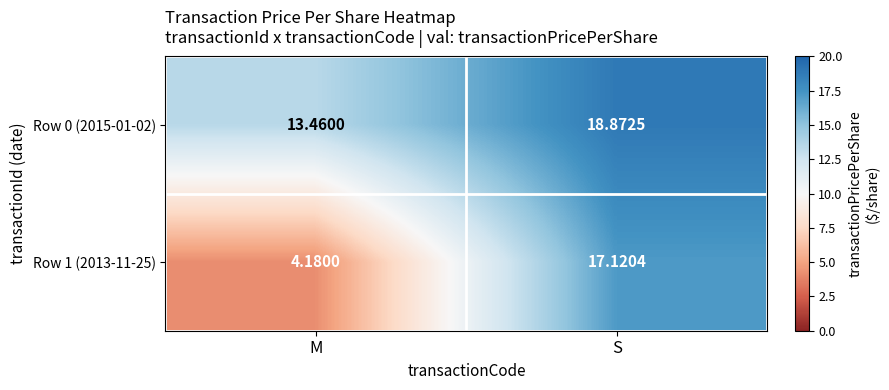

Which series has the largest total across all categories?

Row 0 (2015-01-02)